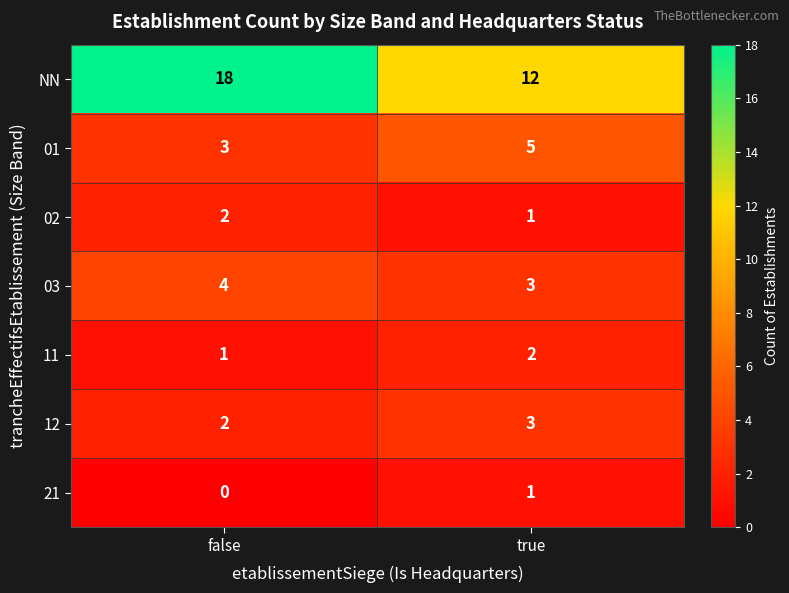

What is the sum of the 03 values at false and true?

7